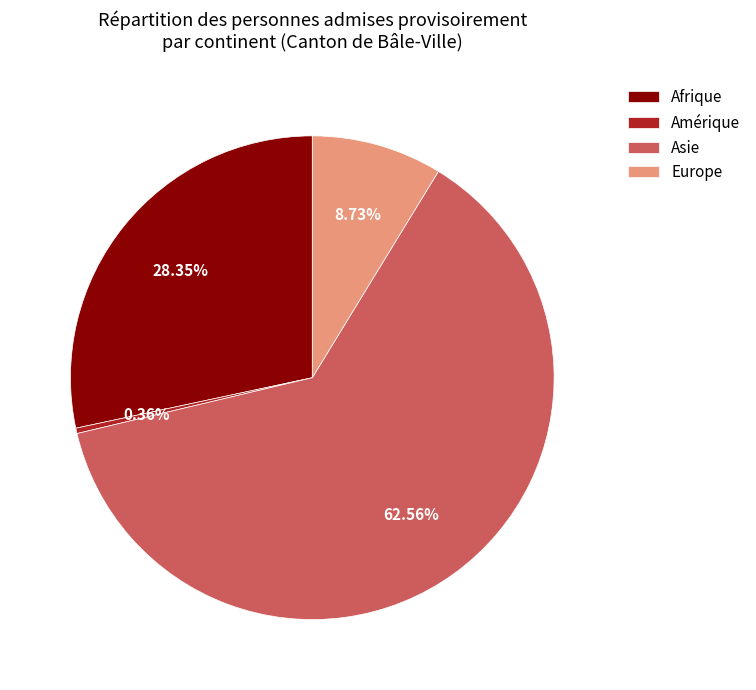

To the nearest percent, what is the average slice percentage?

25%